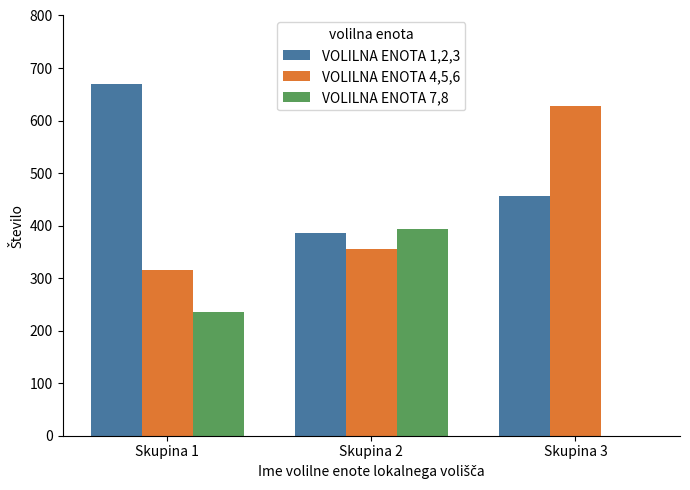

Which category has the highest value in the VOLILNA ENOTA 7,8 series?

Skupina 2